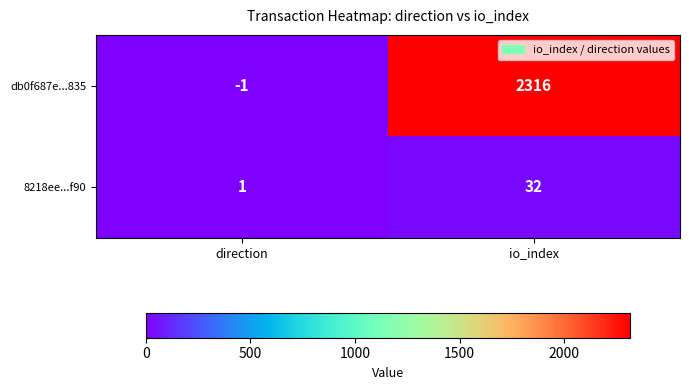

Reading left to right, what are all the values shown in this chart?

db0f687e...835: direction=-1	io_index=2316
8218ee...f90: direction=1	io_index=32